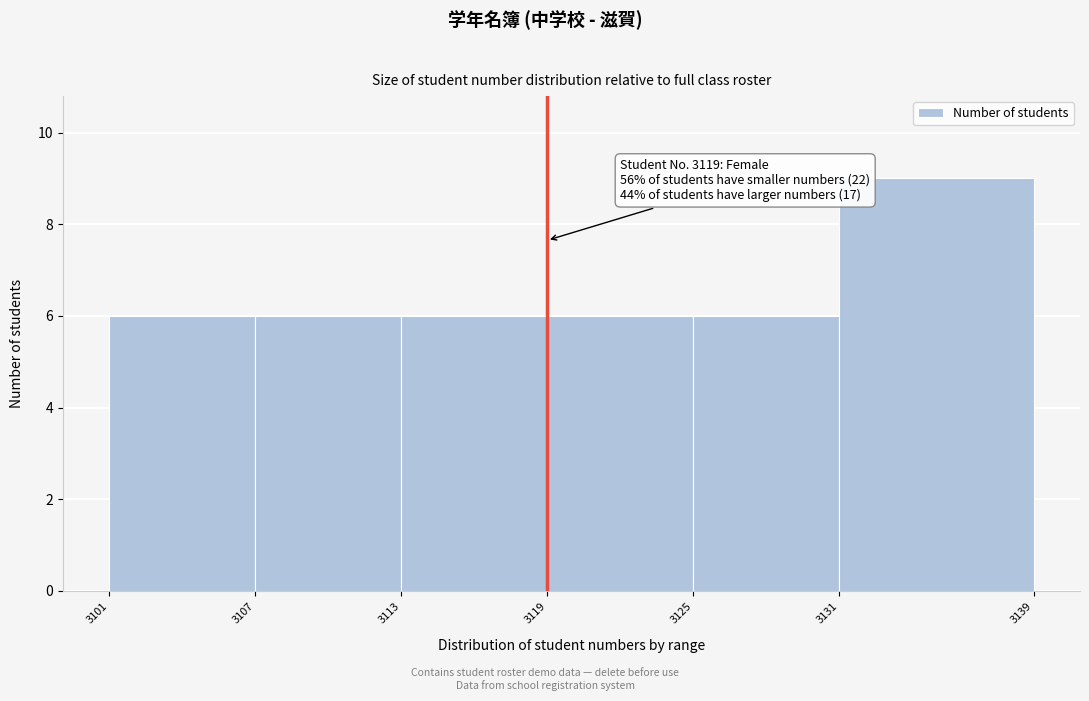

Over which range of the x-axis is the bar tallest?

3131 to 3139